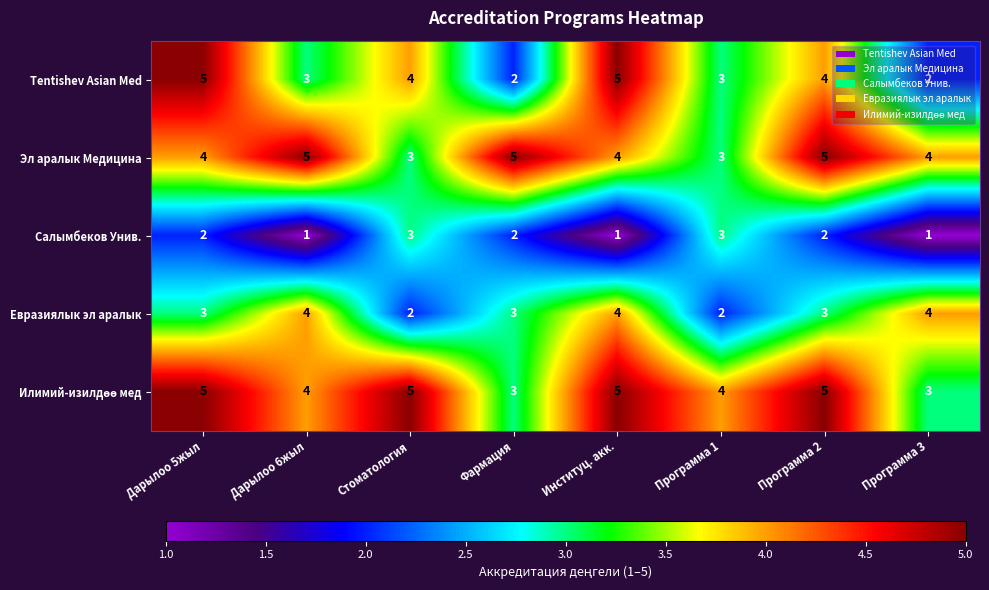

What value does the Евразиялык эл аралык series have at Фармация?

3